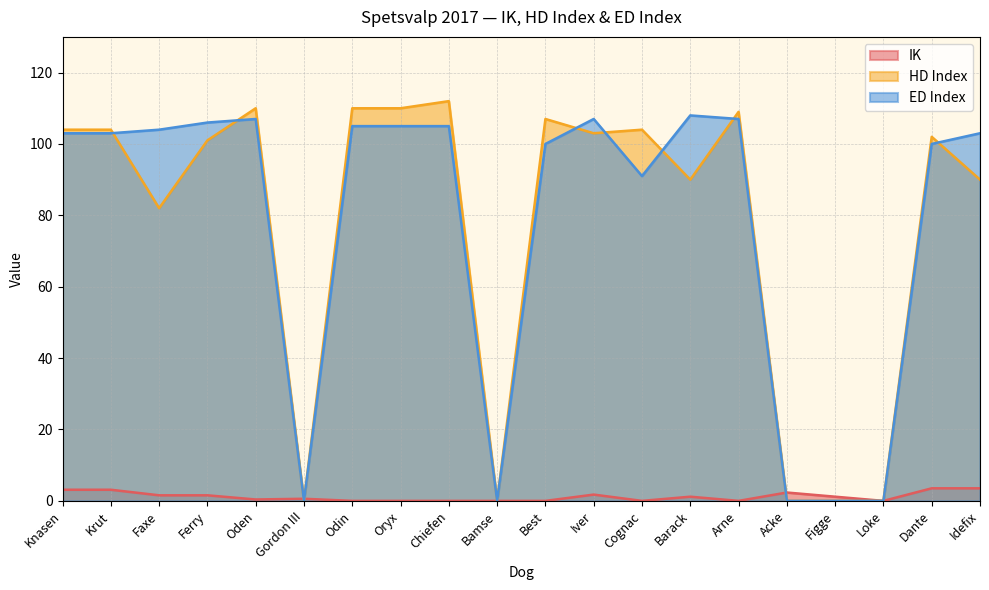

Between Arne and Dante, which is larger?

Dante